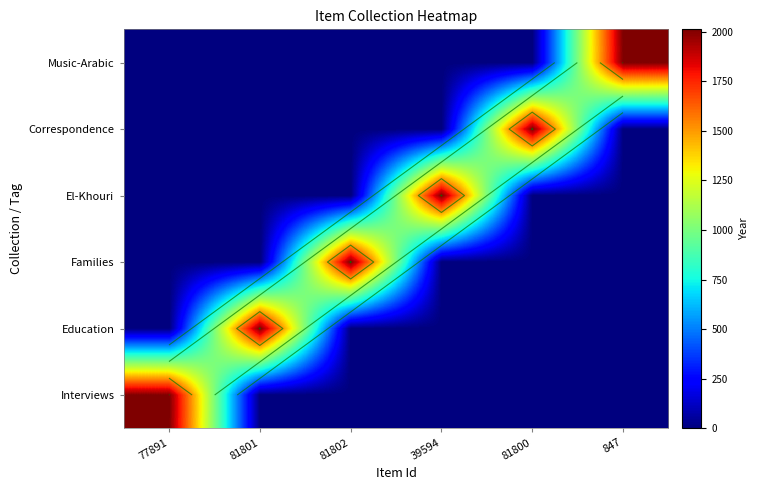

What value does the El-Khouri series have at 39594?

2012